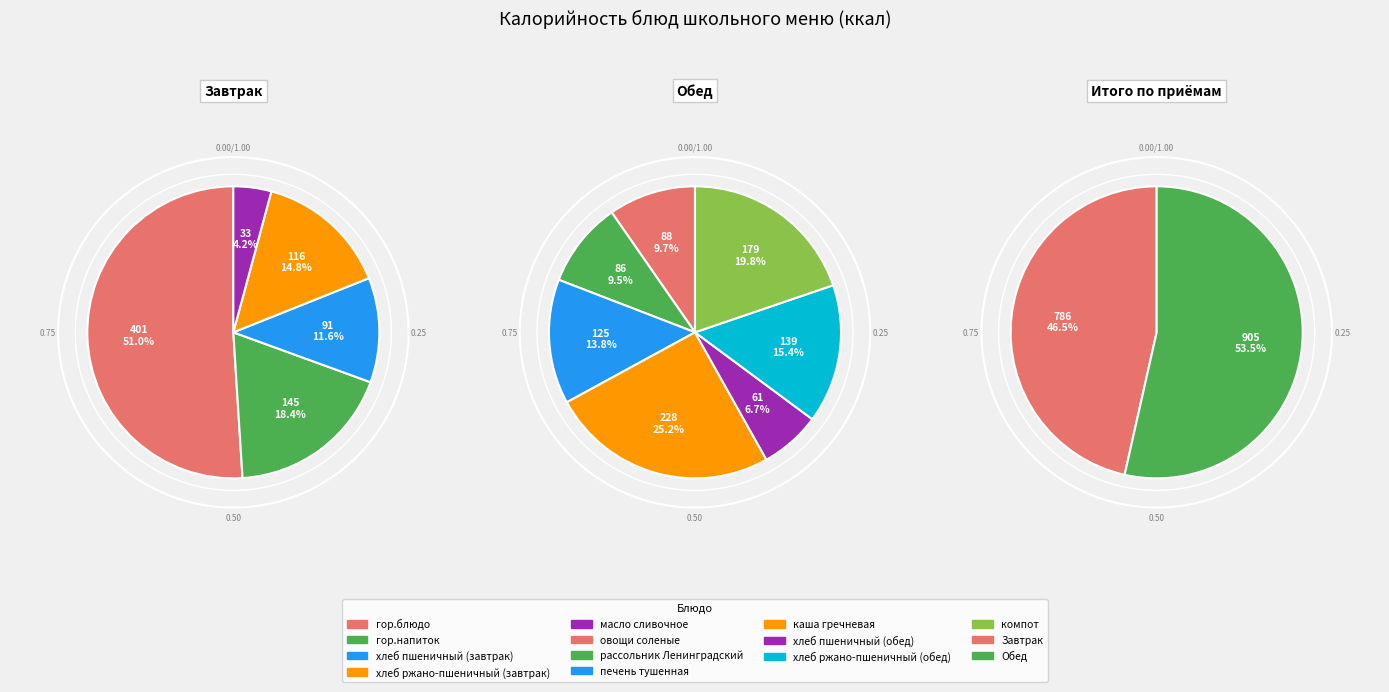

What percentage do гор.блюдо and печень тушенная together represent?

31.1%